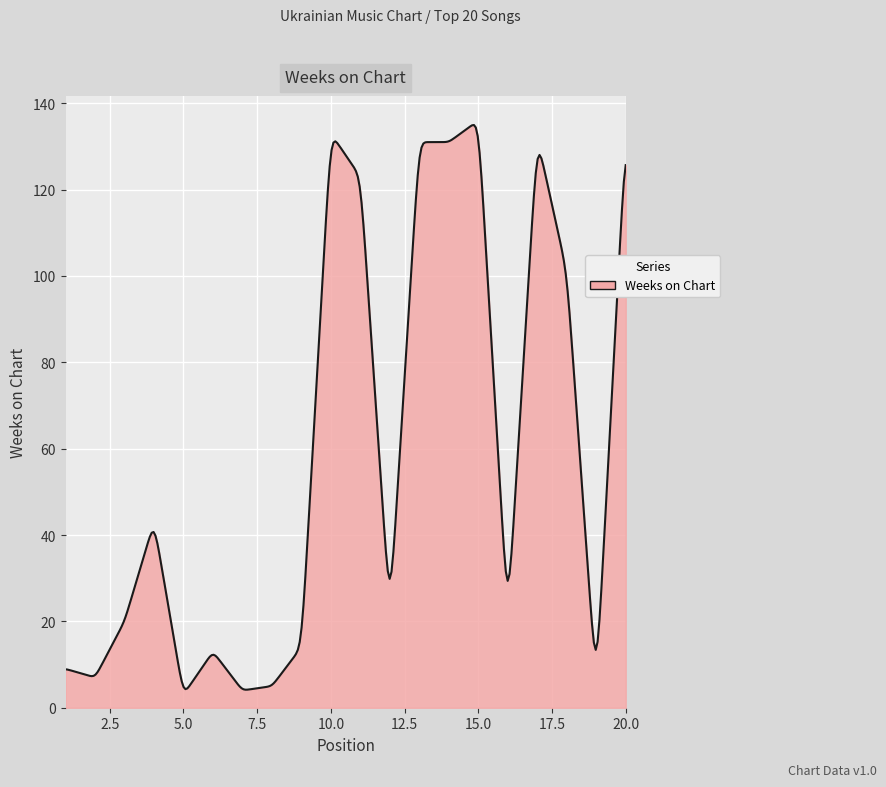

What is the greatest value displayed?

135.0